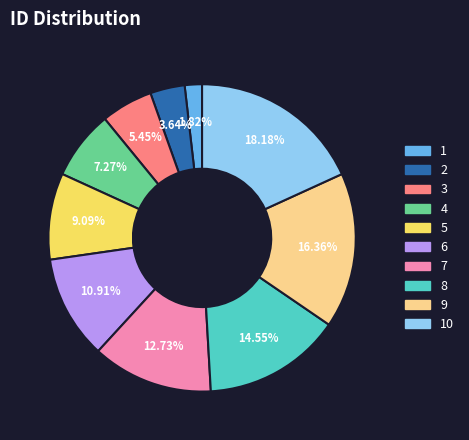

Is there a majority slice in this chart?

No